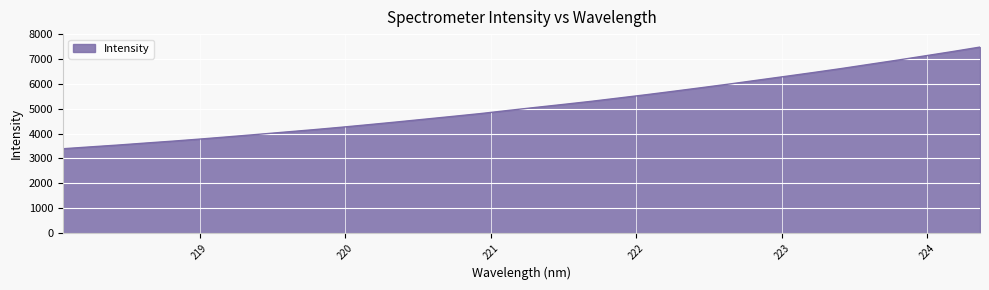

What is the minimum value shown in the chart?

3386.5